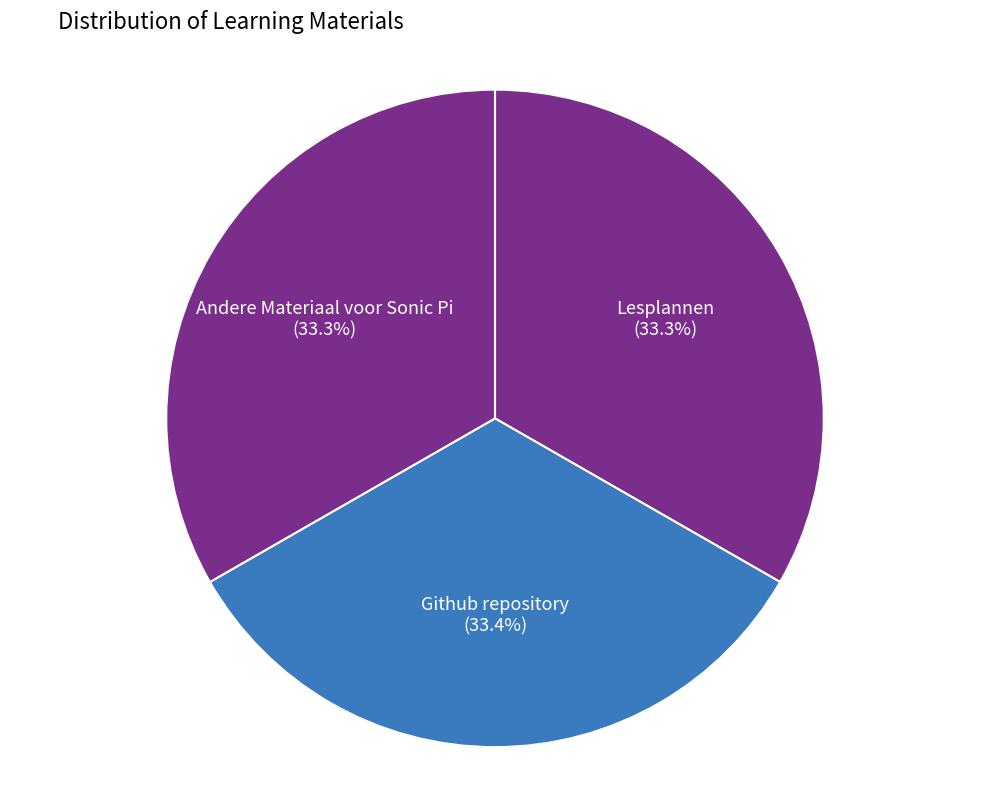

How many slices are in this pie chart?

3